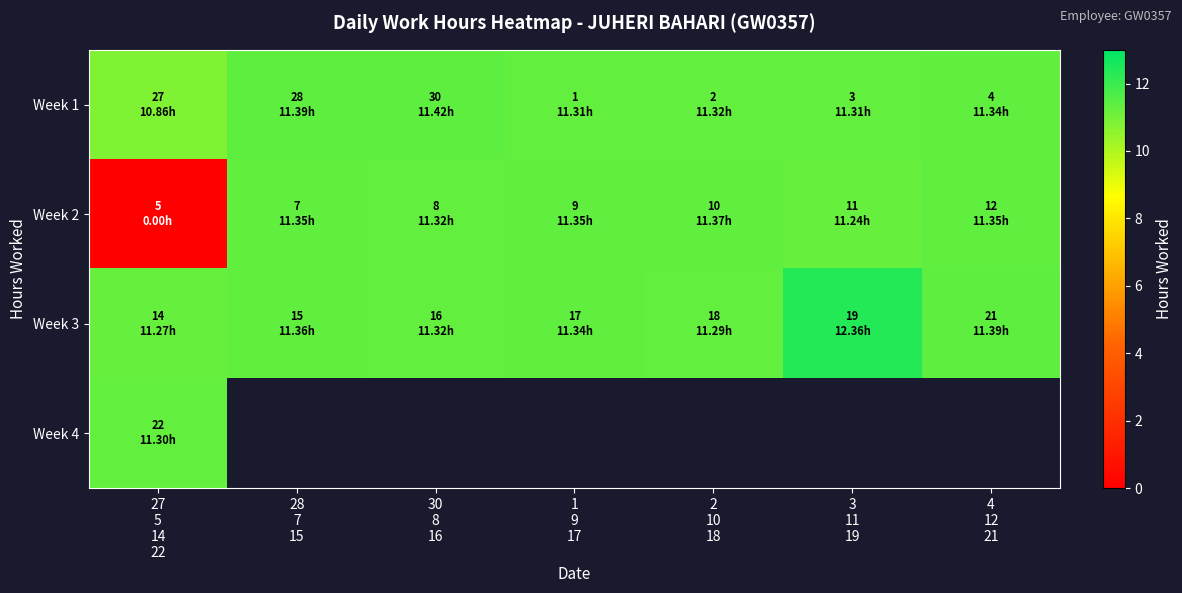

True or false: Week 3 has a value of 18.9 at 28 7 15.

False